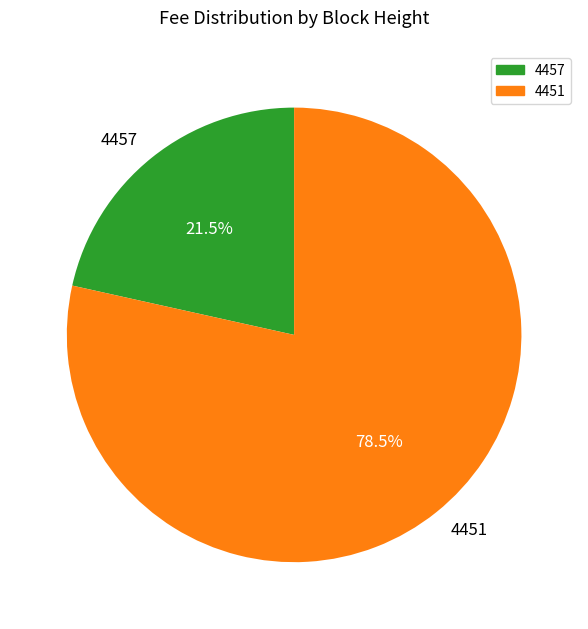

Is there a majority slice in this chart?

Yes